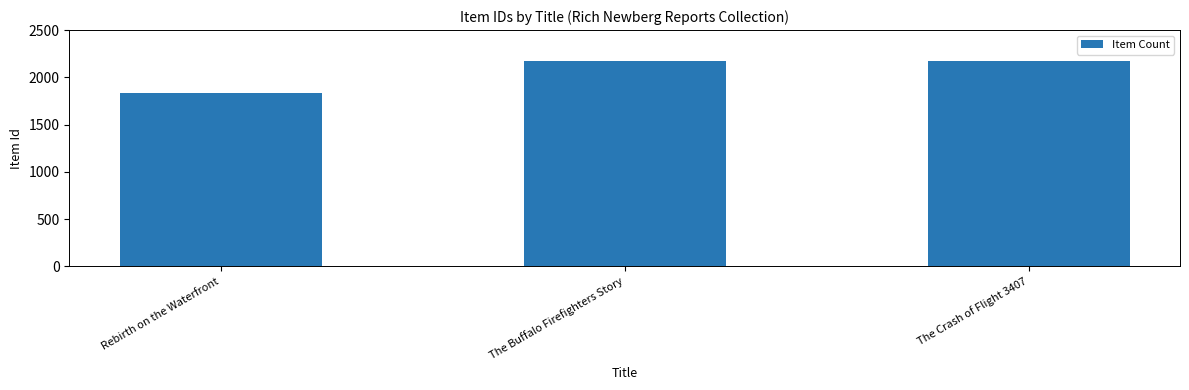

The value at Rebirth on the Waterfront is 1833. True or false?

True